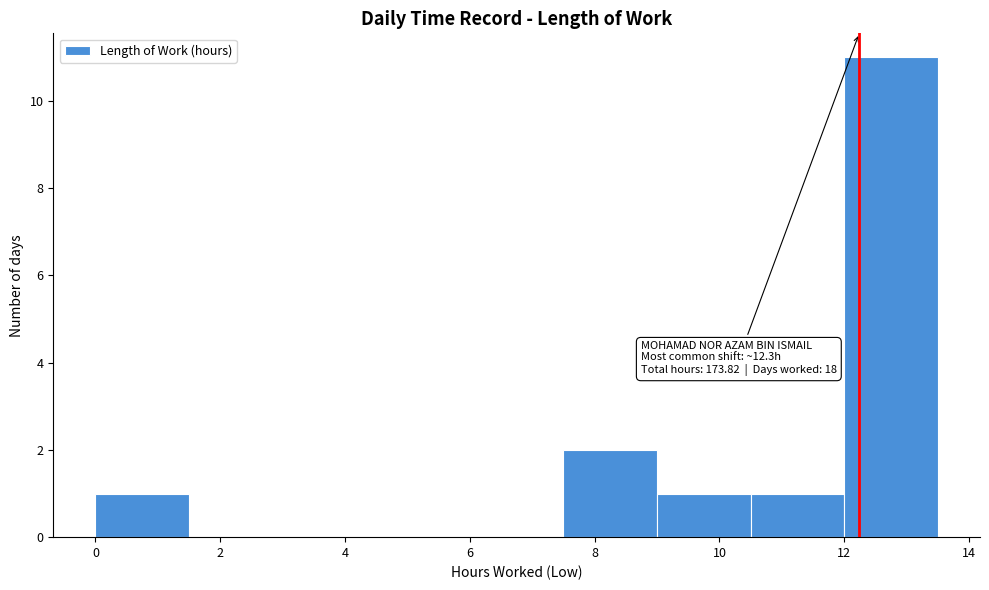

Which range on the x-axis has the tallest bar?

12.0 to 13.5